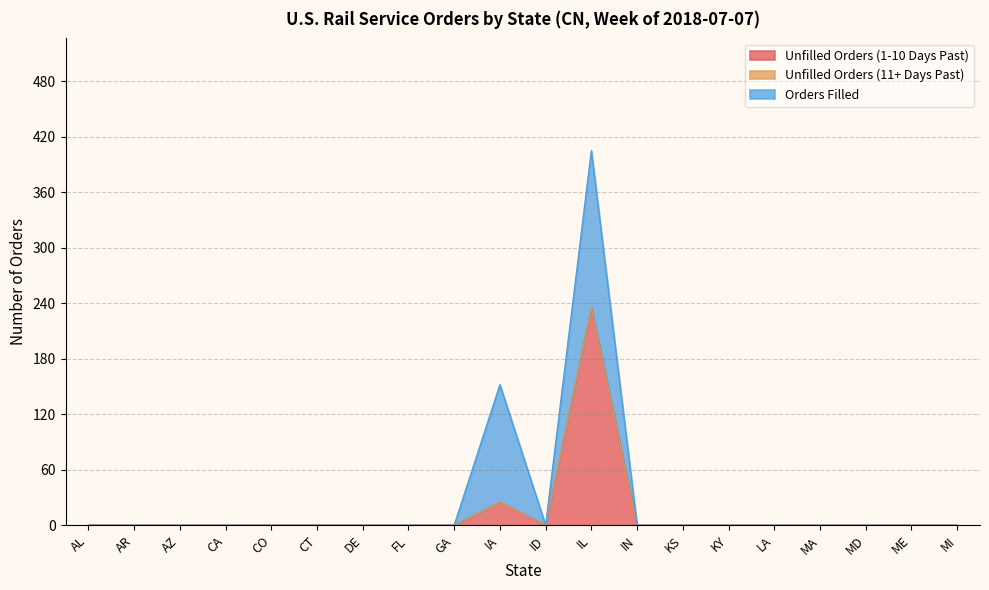

What is the difference between the highest and lowest values at IL?

235